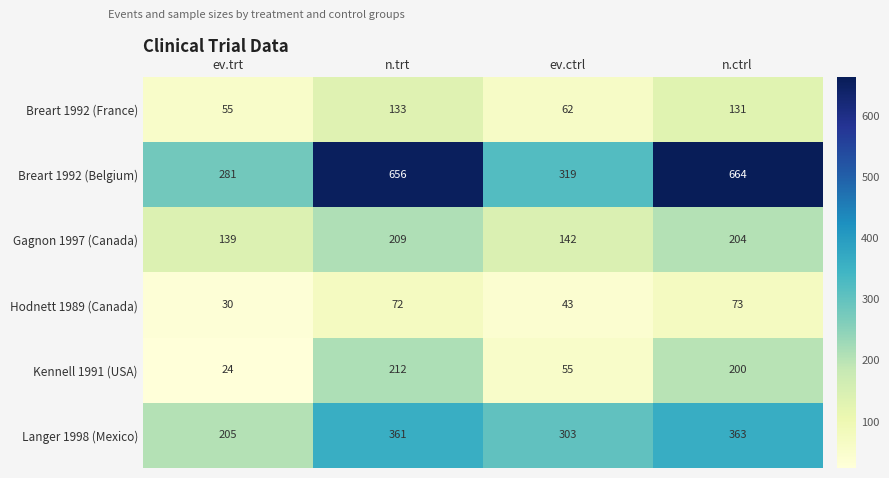

Reading left to right, extract all data points from this chart.

Breart 1992 (France): 55	133	62	131
Breart 1992 (Belgium): 281	656	319	664
Gagnon 1997 (Canada): 139	209	142	204
Hodnett 1989 (Canada): 30	72	43	73
Kennell 1991 (USA): 24	212	55	200
Langer 1998 (Mexico): 205	361	303	363